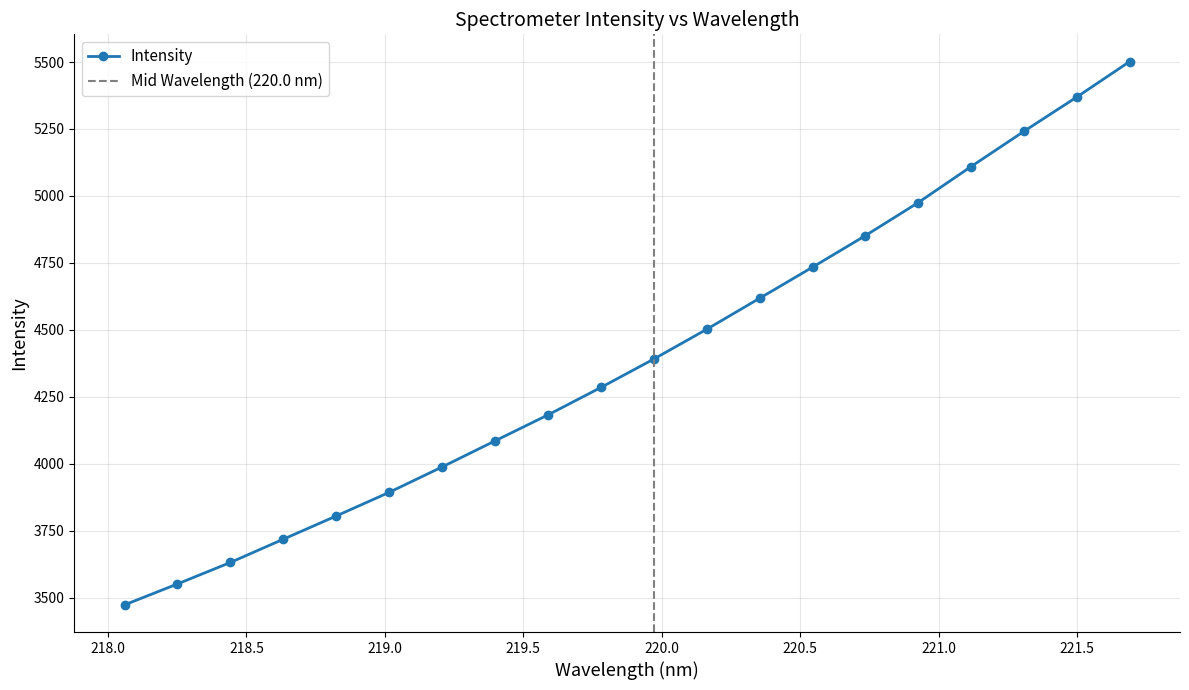

What position from the right is 221.3083?

3